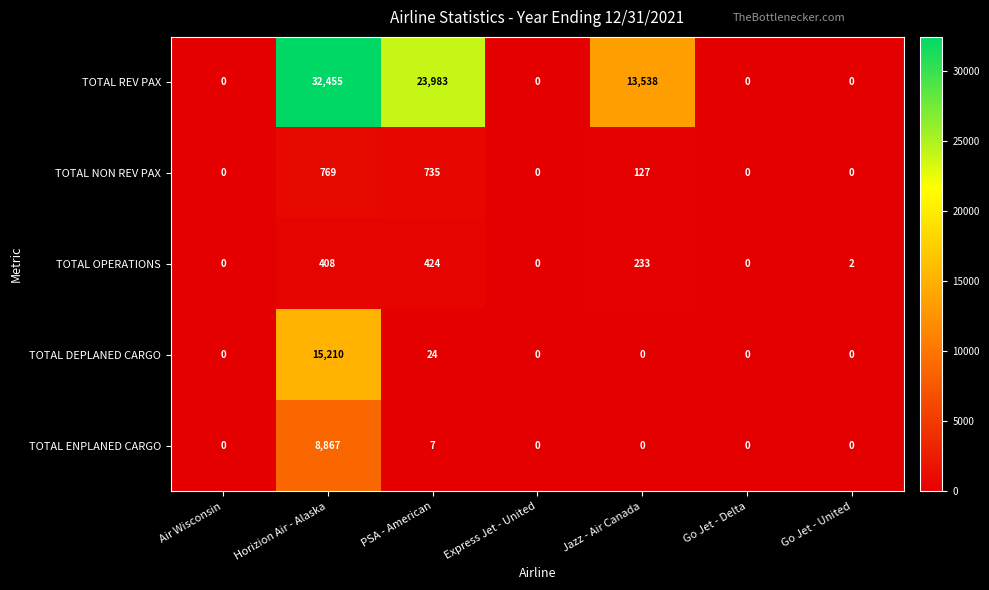

Which series has the widest spread of values?

TOTAL REV PAX